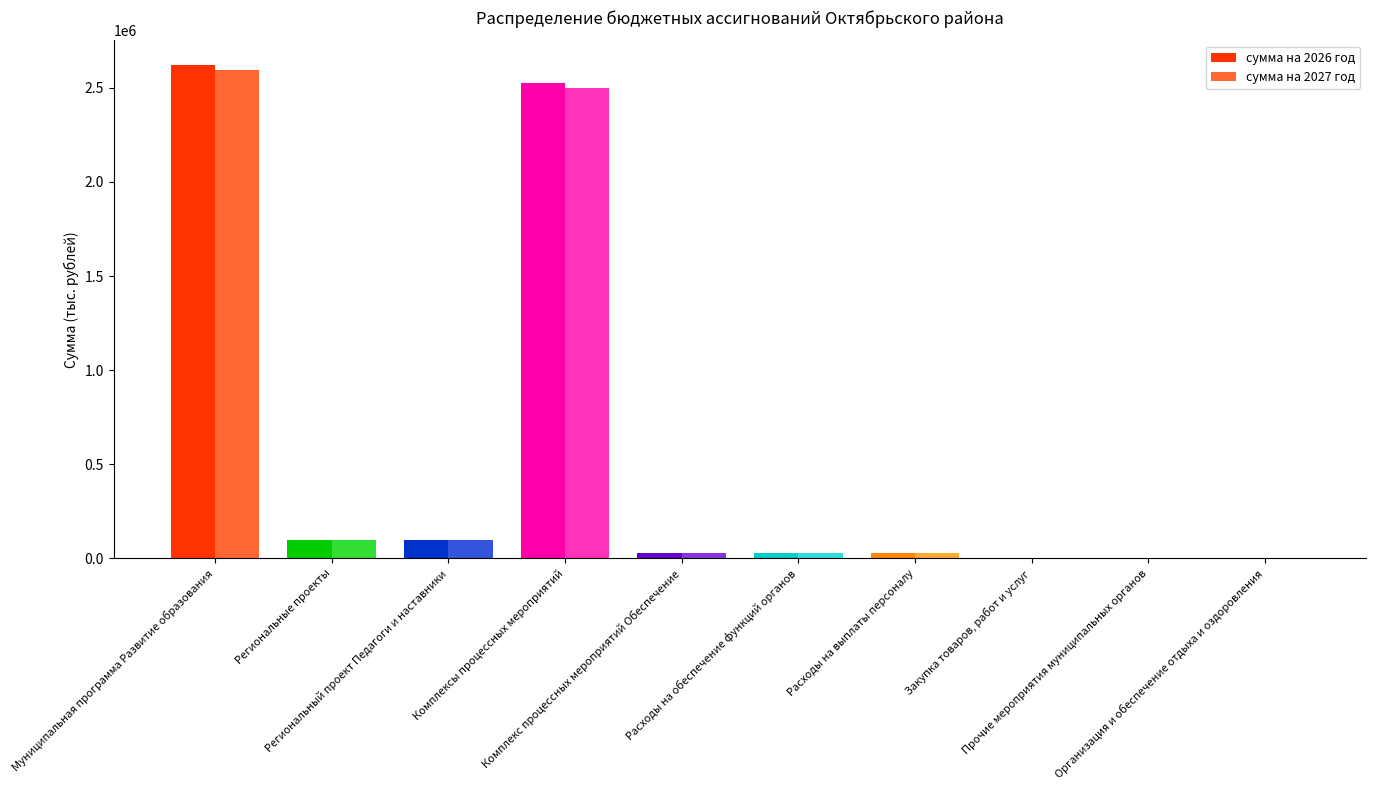

Which series has the largest total across all categories?

сумма на 2026 год